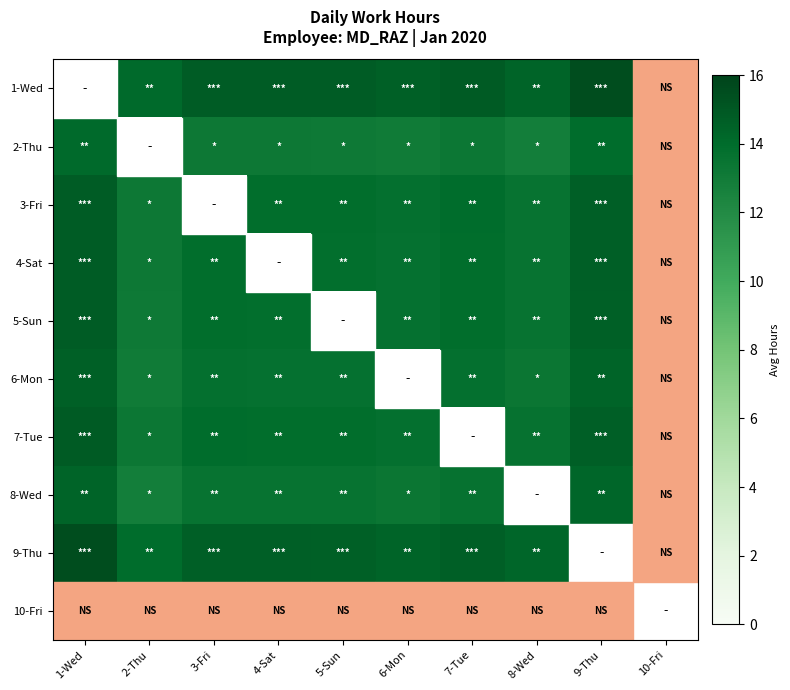

Which label corresponds to the smallest value in the chart?

1-Wed